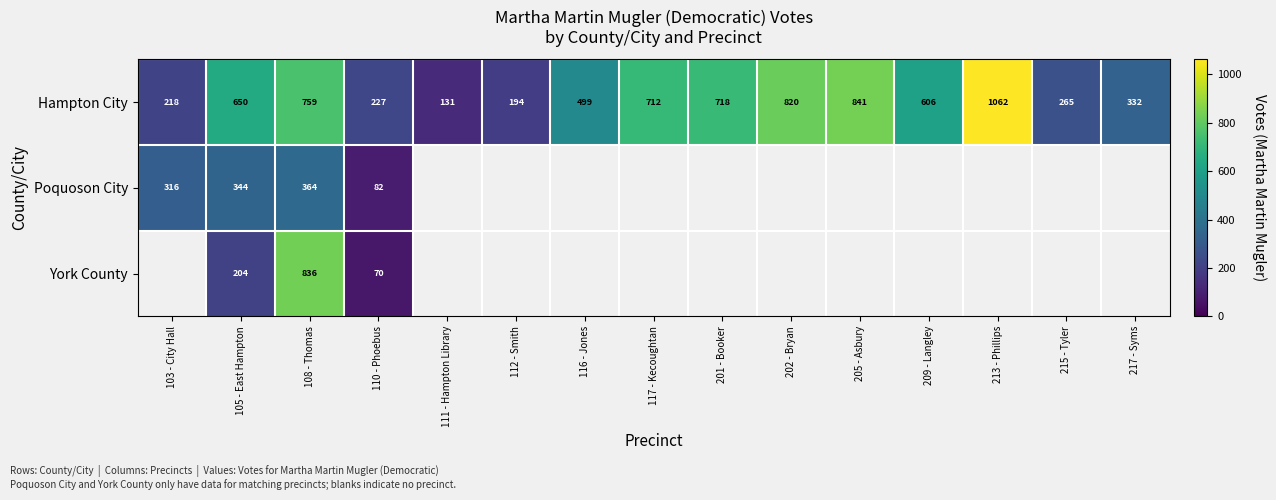

List the labels in order of Hampton City value, smallest first.

111 - Hampton Library, 112 - Smith, 103 - City Hall, 110 - Phoebus, 215 - Tyler, 217 - Syms, 116 - Jones, 209 - Langley, 105 - East Hampton, 117 - Kecoughtan, 201 - Booker, 108 - Thomas, 202 - Bryan, 205 - Asbury, 213 - Phillips